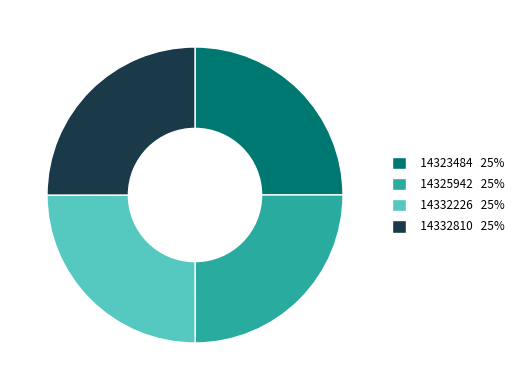

Is it true that 14325942 is 12% of the pie?

False